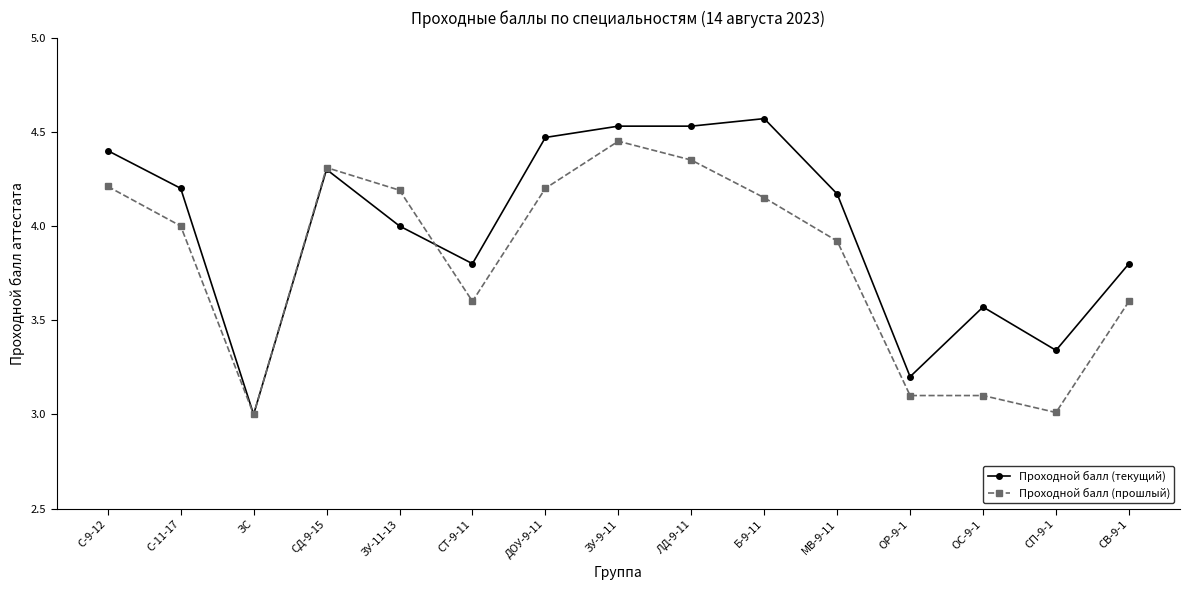

Count the Проходной балл (текущий) values in the range 3 to 4.

7